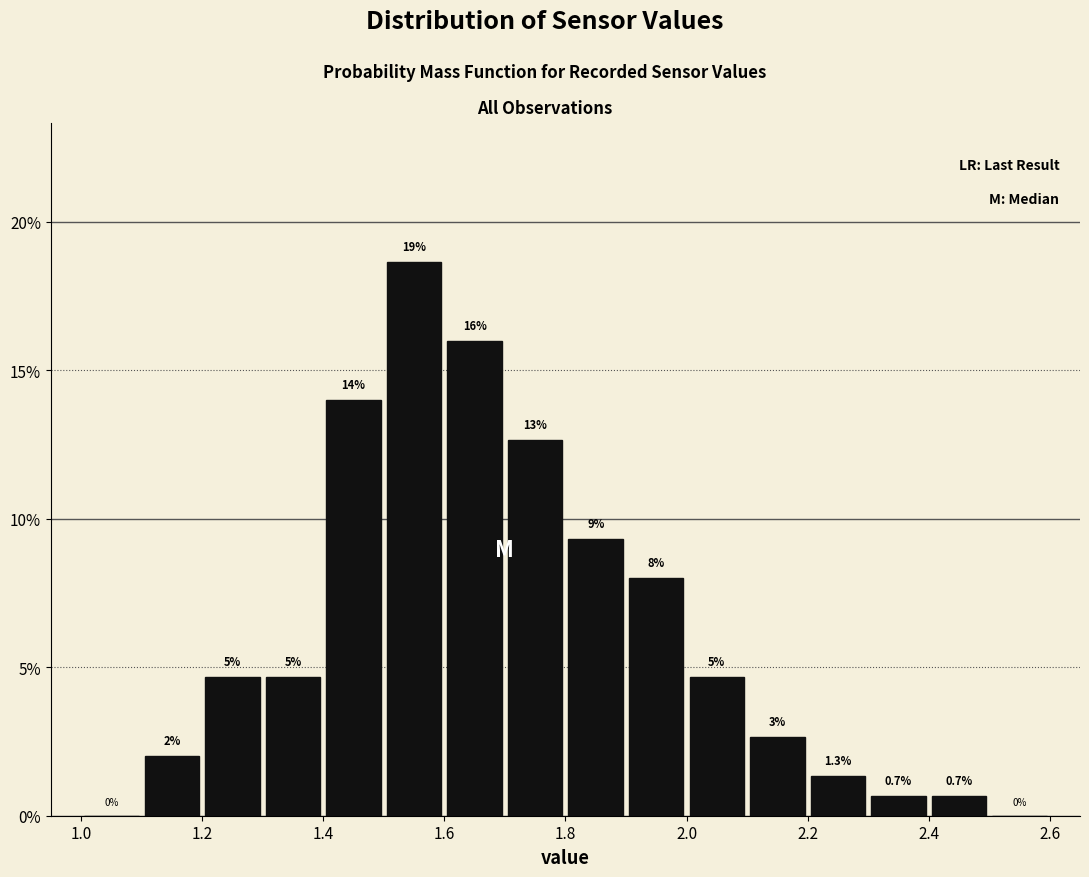

Over which range of the x-axis is the bar tallest?

1.5 to 1.6